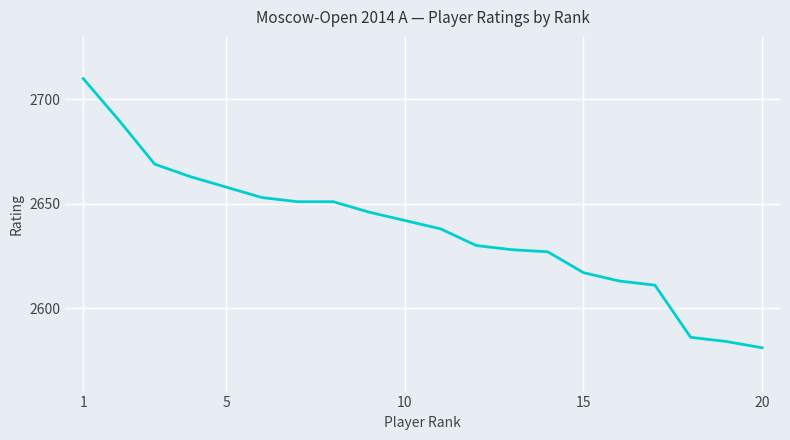

What is the difference between the maximum and minimum values?

129